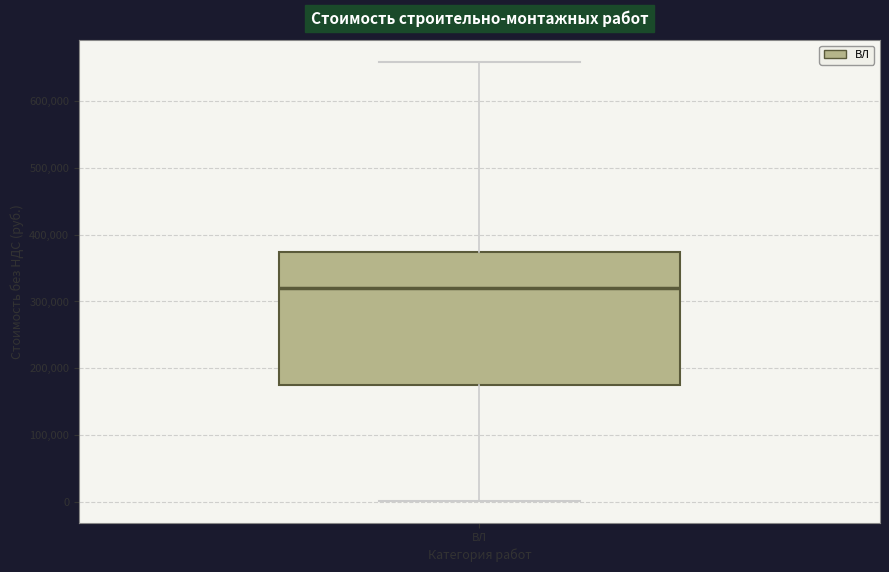

Where is the lower edge of the box for ВЛ on the y-axis? The values are not printed on the chart, so give them approximately, as read against the axis.

180000